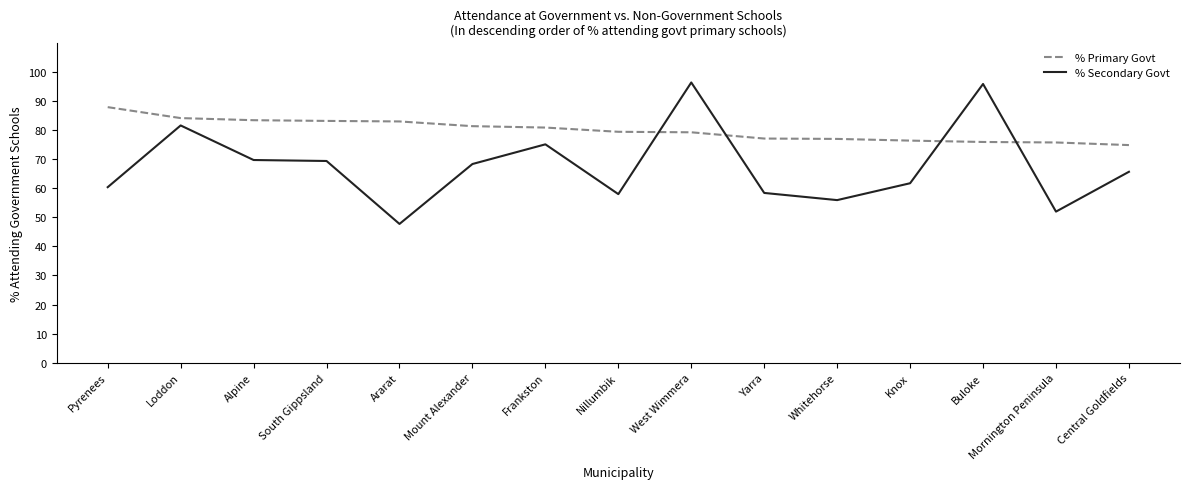

List the series in order of their overall mean, lowest first.

% Secondary Govt, % Primary Govt